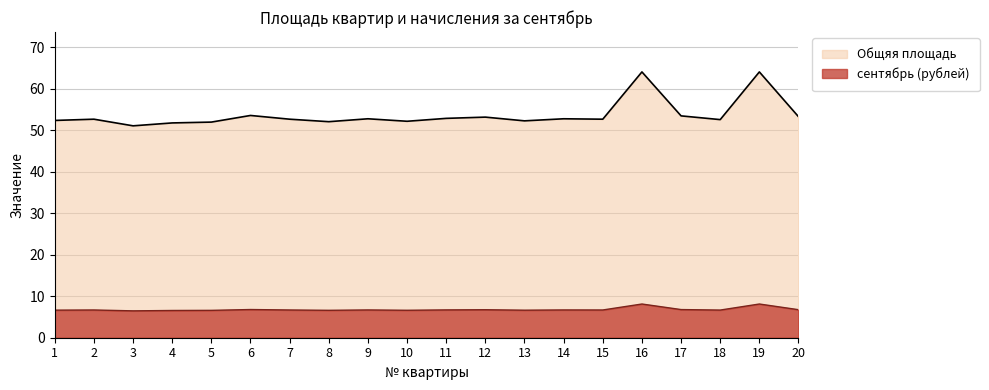

True or false: сентябрь (рублей) and Общяя площадь cross at least once.

False